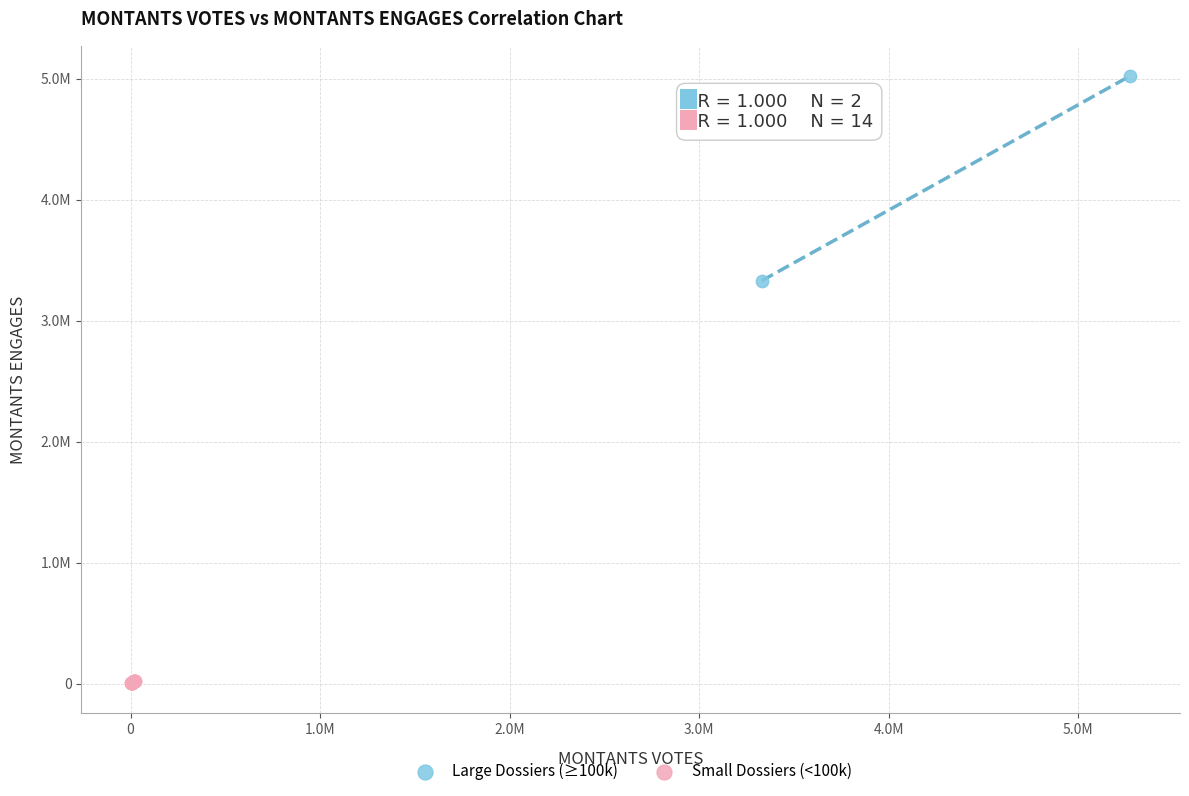

Which series contains the highest Y value?

Large Dossiers (≥100k)